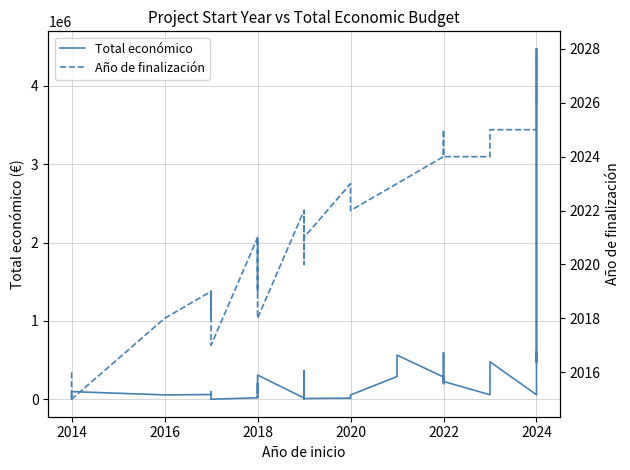

List the series in order of their overall mean, highest first.

Total económico, Año de finalización